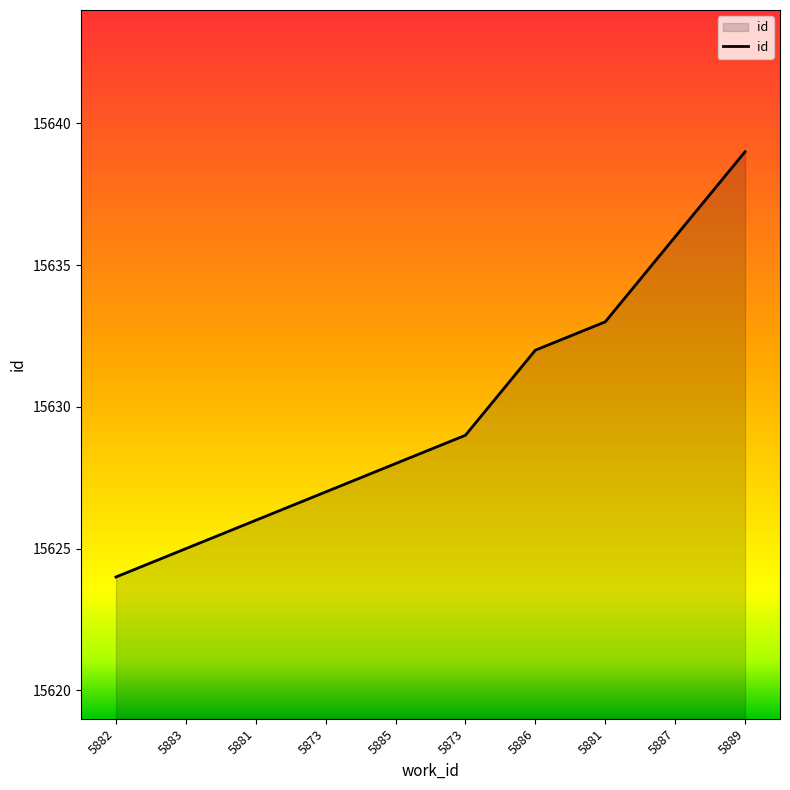

Is this an area chart (filled region under the line)?

Yes